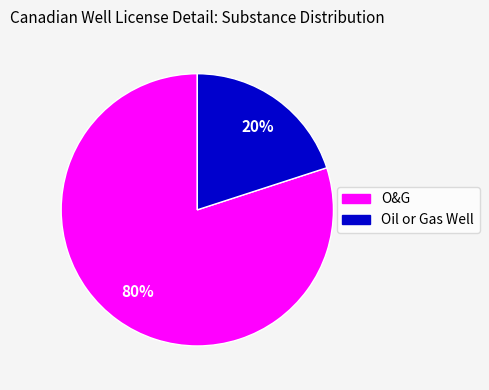

To the nearest percent, what is the difference between the largest and smallest slice percentages?

60%